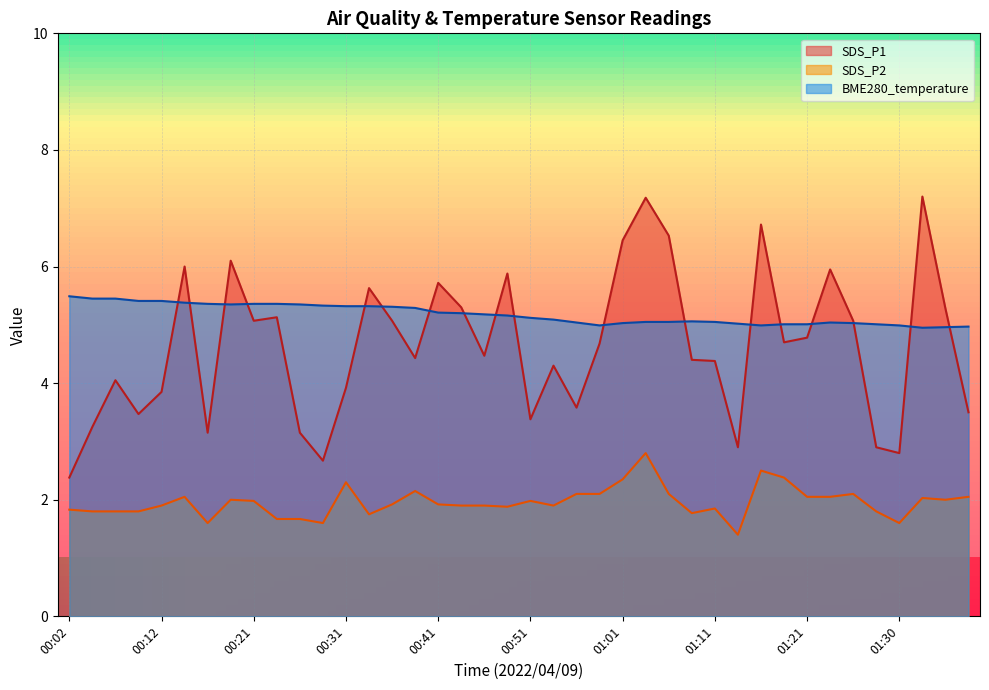

What is the difference between the SDS_P2 values at 01:08 and 01:13?

0.4